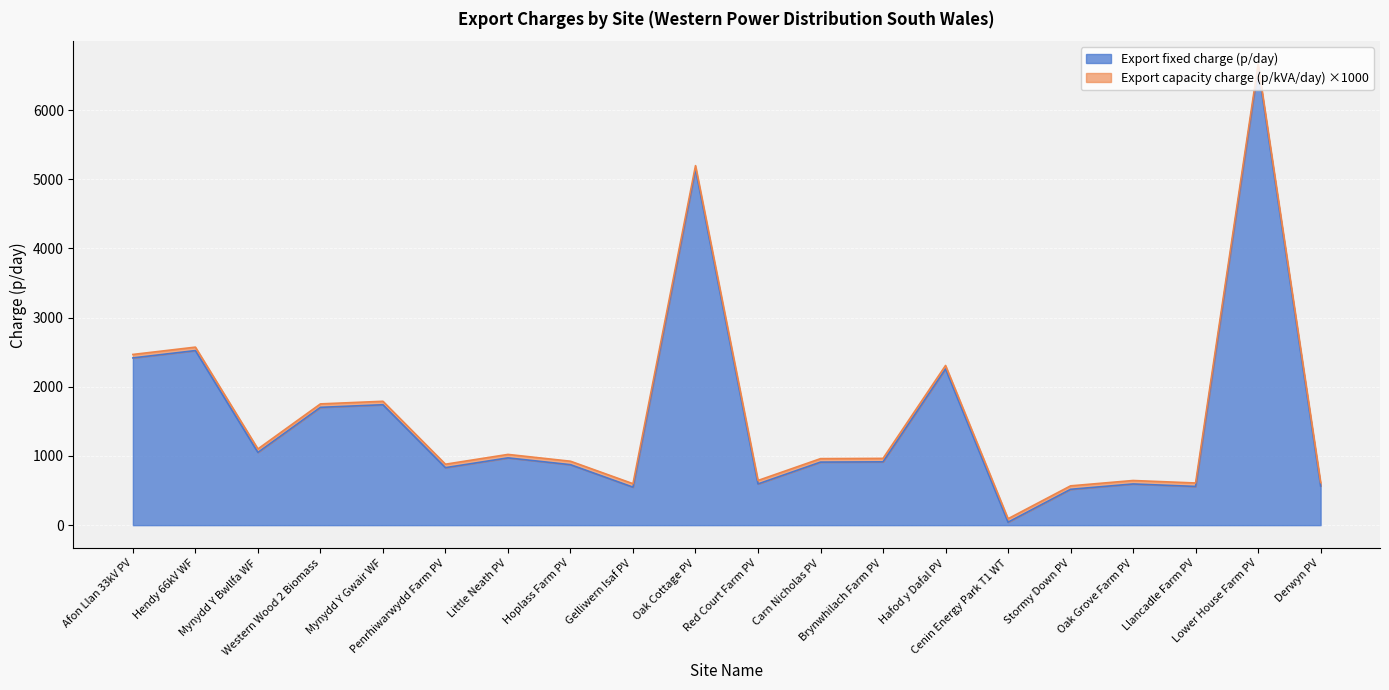

List the labels in order of value, smallest first.

Cenin Energy Park T1 WT, Stormy Down PV, Gelliwern Isaf PV, Llancadle Farm PV, Derwyn PV, Oak Grove Farm PV, Red Court Farm PV, Penrhiwarwydd Farm PV, Hoplass Farm PV, Carn Nicholas PV, Brynwhilach Farm PV, Little Neath PV, Mynydd Y Bwllfa WF, Western Wood 2 Biomass, Mynydd Y Gwair WF, Hafod y Dafal PV, Afon Llan 33kV PV, Hendy 66kV WF, Oak Cottage PV, Lower House Farm PV